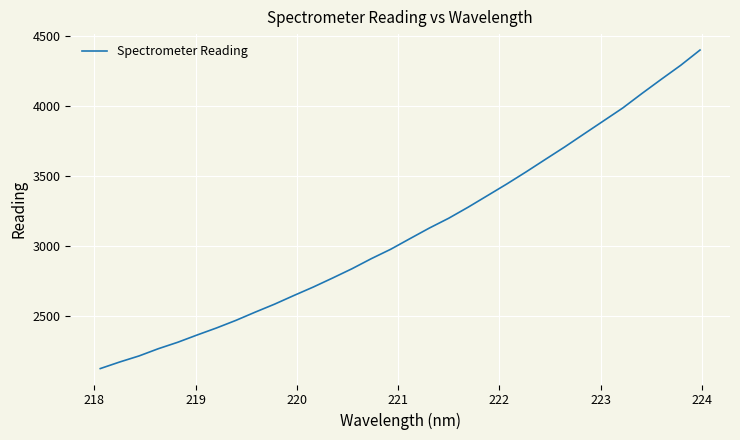

What is the minimum value shown in the chart?

2126.7